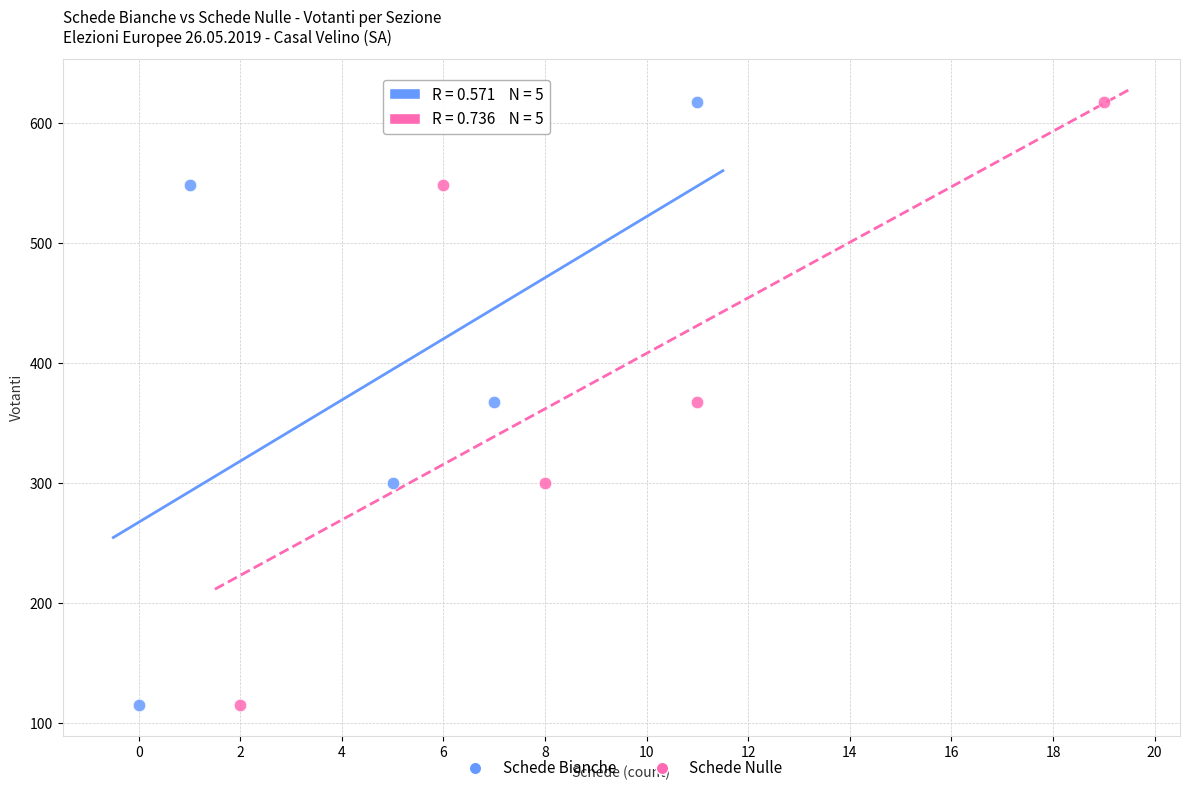

What are all the series names shown in the legend?

Schede Bianche, Schede Nulle